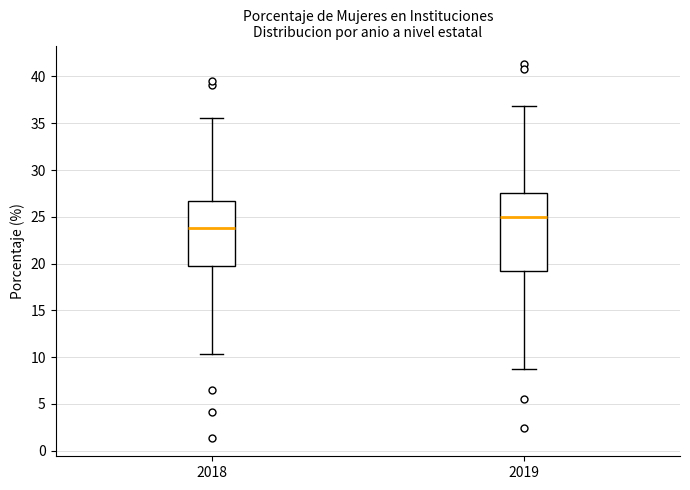

Reading left to right, transcribe this box plot: for each box, give where its median line is, the range the box spans, and where its two whiskers end, as read against the y-axis. The values are not printed on the chart, so give them approximately, as read against the axis.

2018: median 24.0, box 19.5 to 26.5, whiskers 10.5 to 35.5
2019: median 25.0, box 19.0 to 27.5, whiskers 9.0 to 37.0